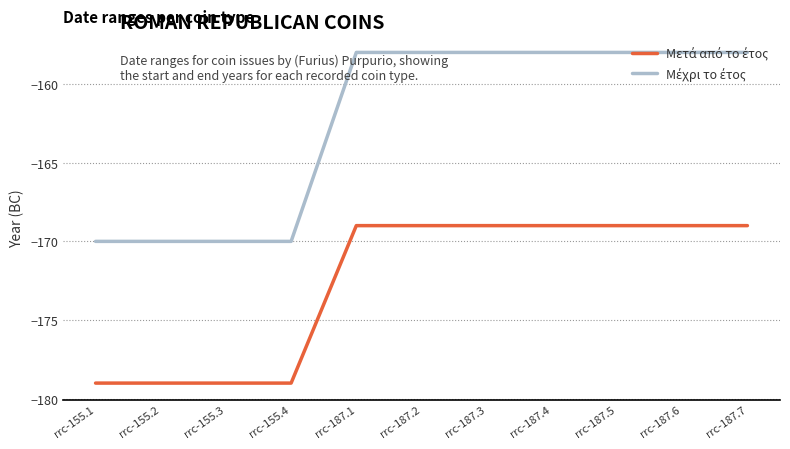

What is the maximum value shown in the chart?

-158